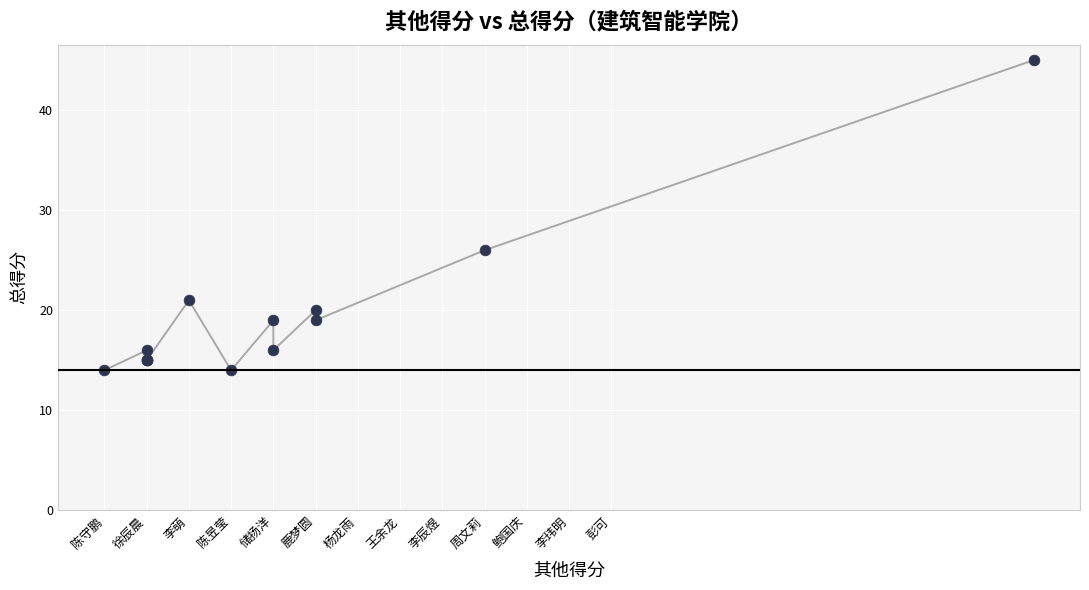

What Y value in the scatter plot is closest to 29?

26